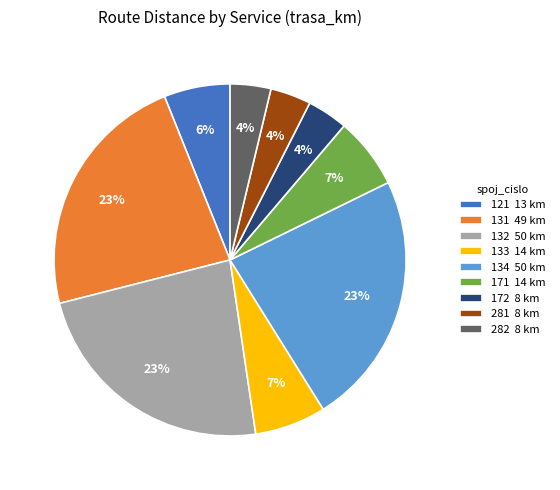

Count the number of slices in the pie.

9